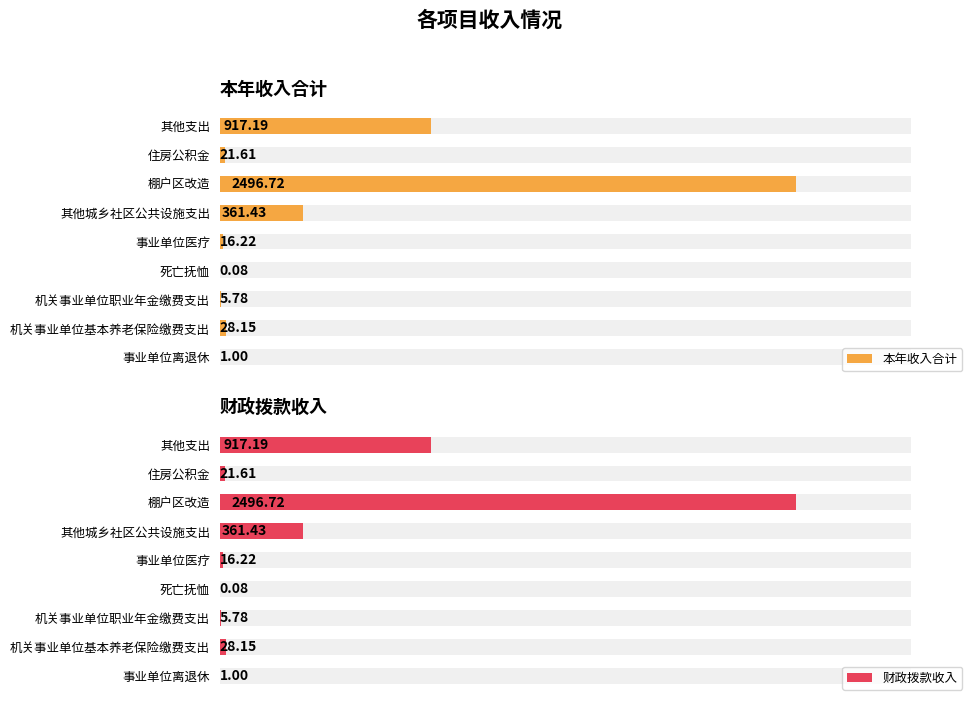

Is the value of 本年收入合计 at 棚户区改造 greater than the value of 财政拨款收入 at 死亡抚恤?

Yes